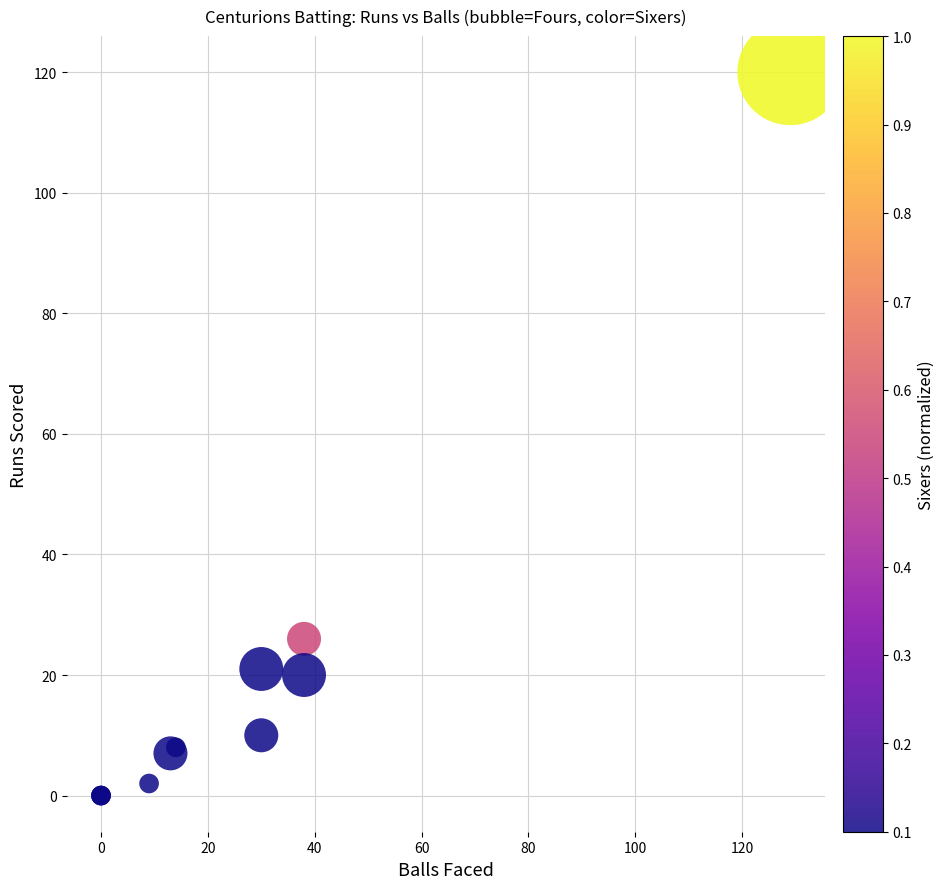

What Y value in the scatter plot is closest to 60?

26